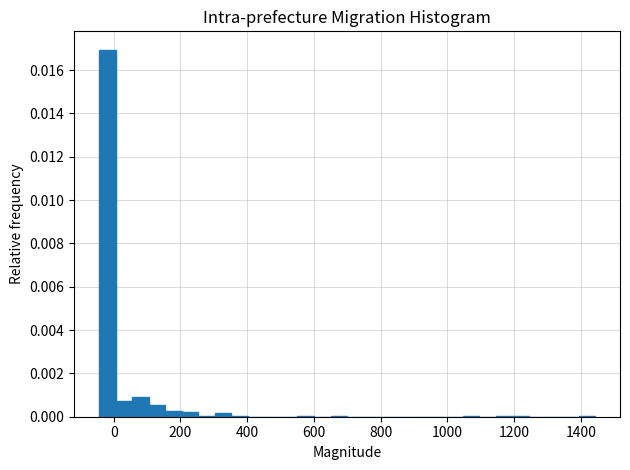

Read against the x-axis, roughly where is the centre of the tallest bar?

-20